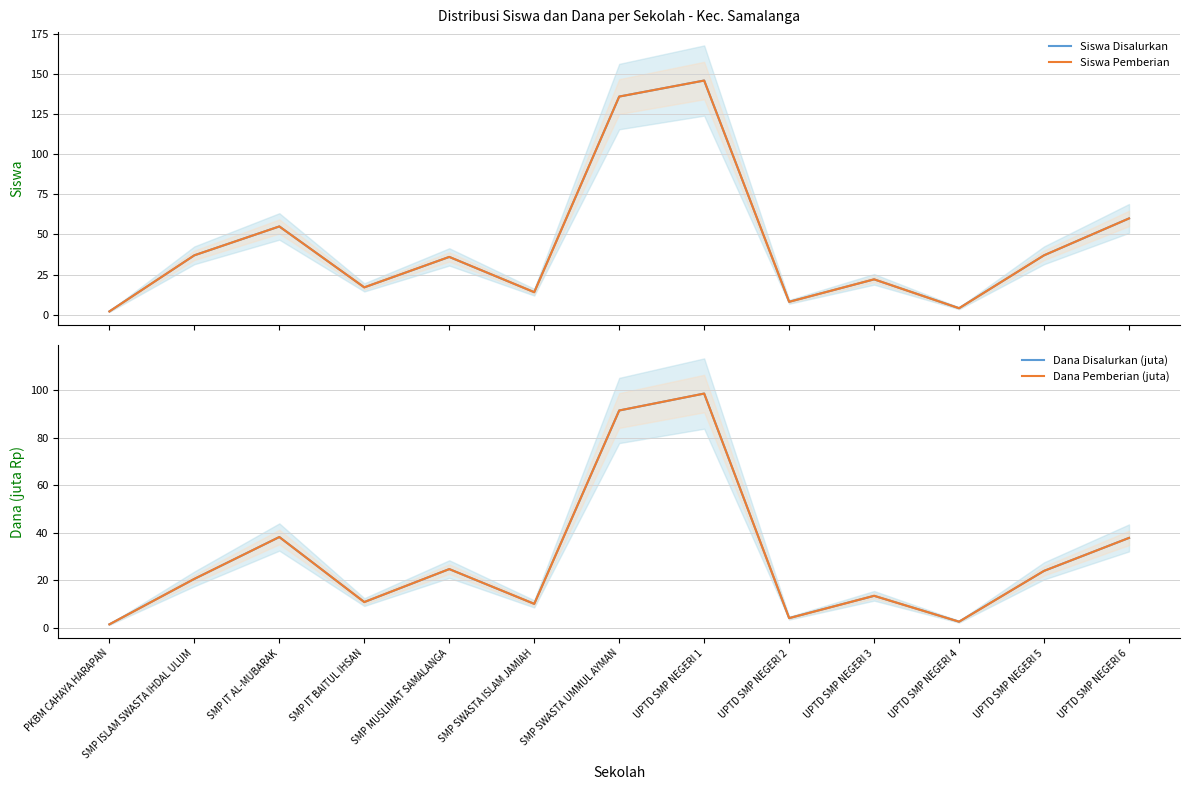

Which category has the lowest value in the Siswa Disalurkan series?

PKBM CAHAYA HARAPAN